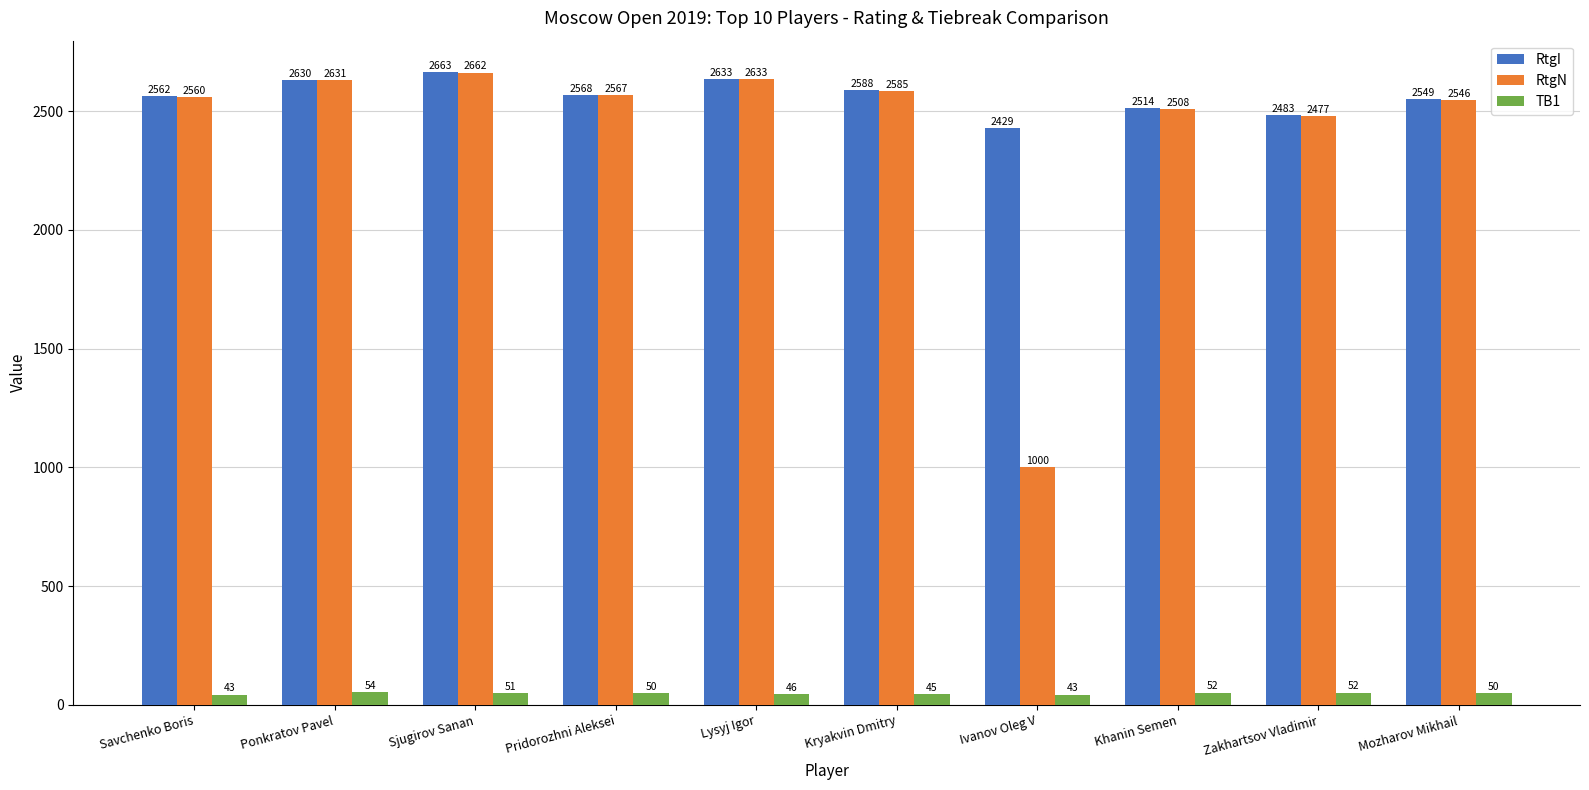

What is the difference between the maximum and second lowest values in the TB1 series?

11.5